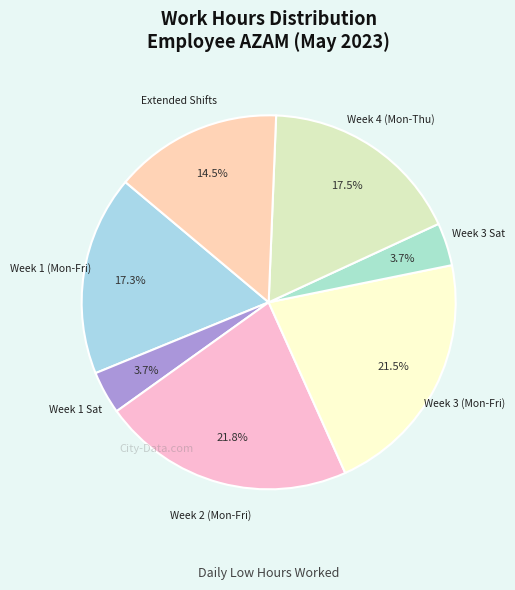

How many slices are in this pie chart?

7